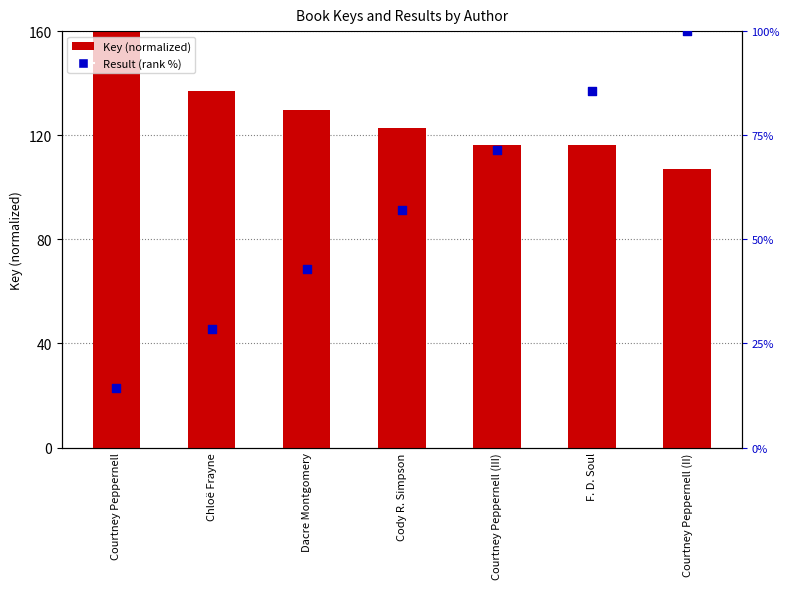

Is the value of Key (normalized) at Courtney Peppernell (III) greater than the value of Result (rank %) at Chloë Frayne?

Yes